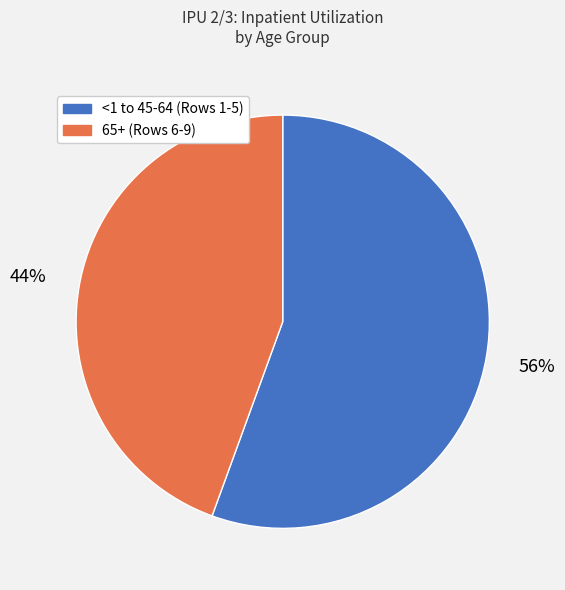

Is there a majority slice in this chart?

Yes